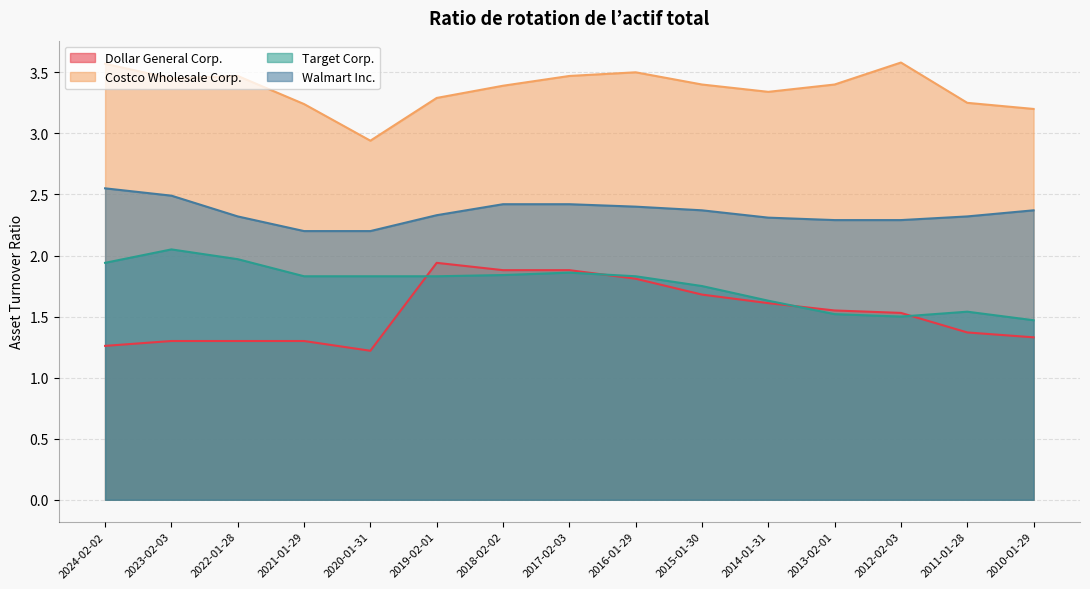

Which series changed the most between 2017-02-03 and 2010-01-29?

Dollar General Corp.